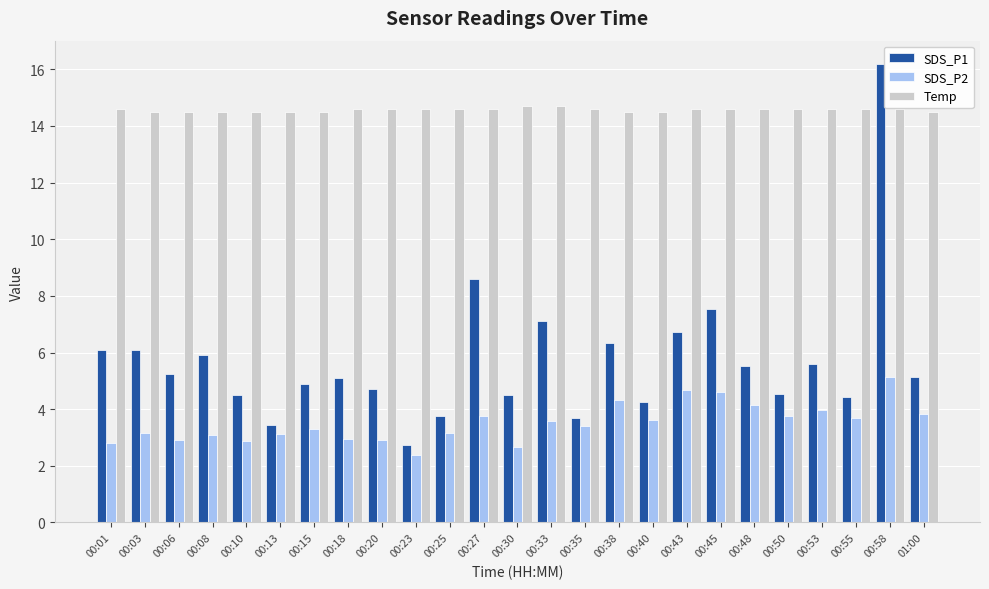

What is the sum of the Temp values at 00:40 and 00:58?

29.1